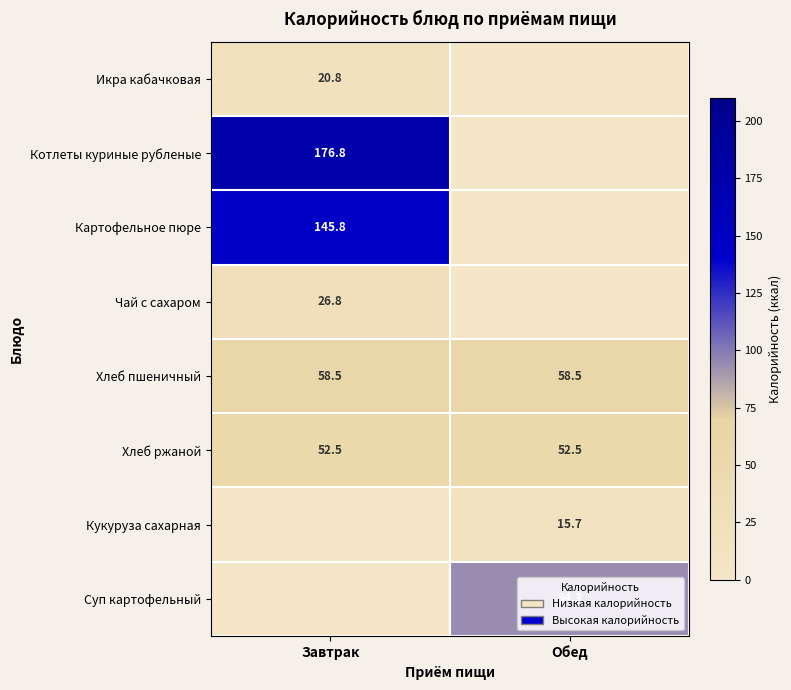

What is the average value of the Суп картофельный series?

47.2